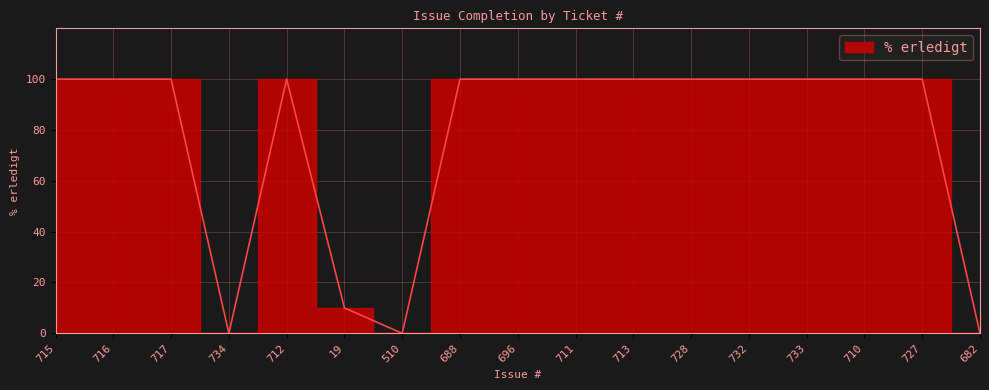

Approximately how many times larger is the value at 728 compared to 716?

1.0